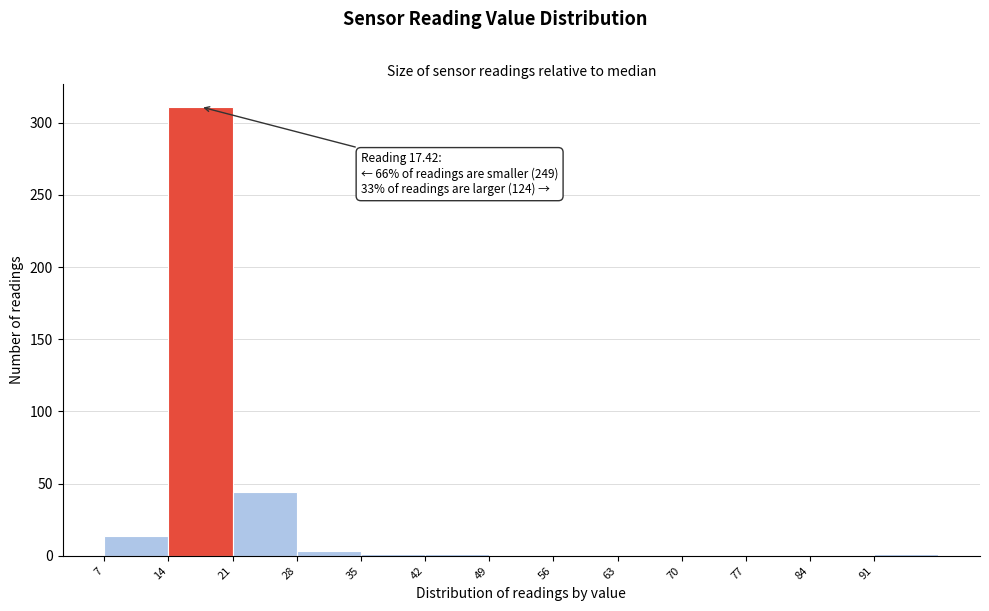

Over which range of the x-axis is the bar tallest?

14 to 21